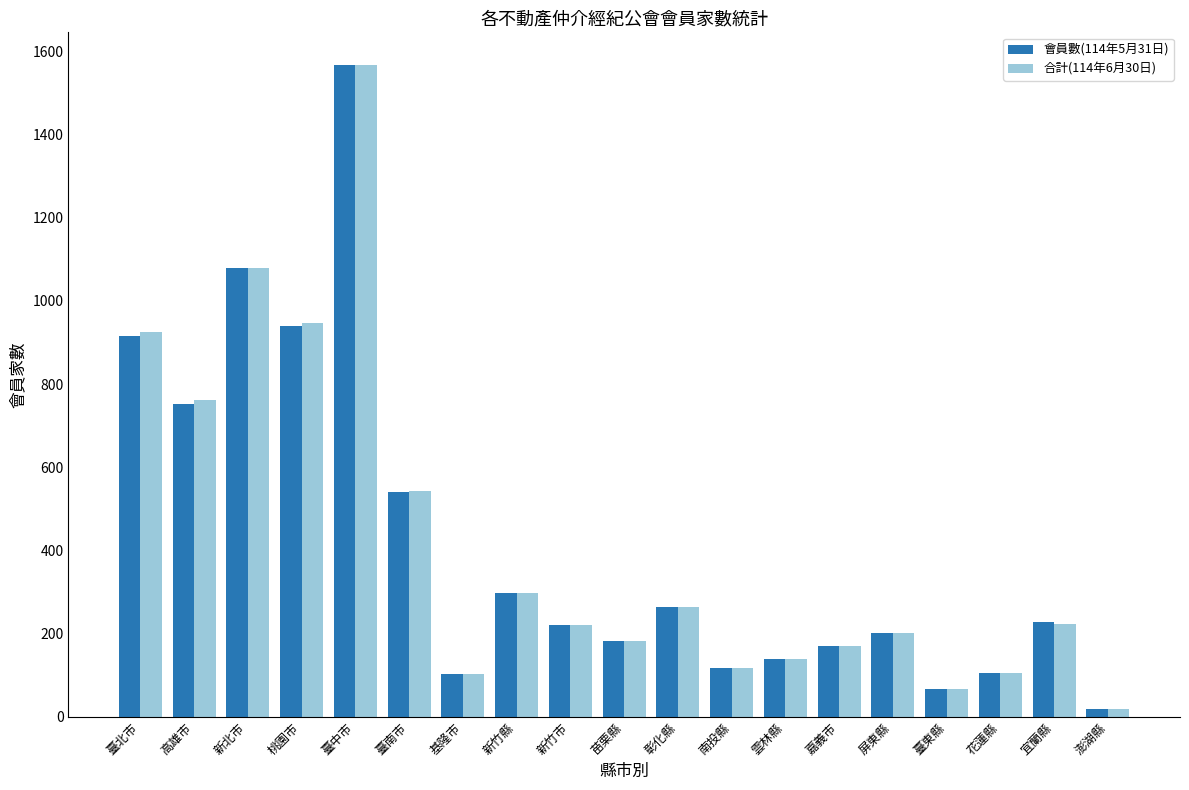

Which series has the widest spread of values?

會員數(114年5月31日)